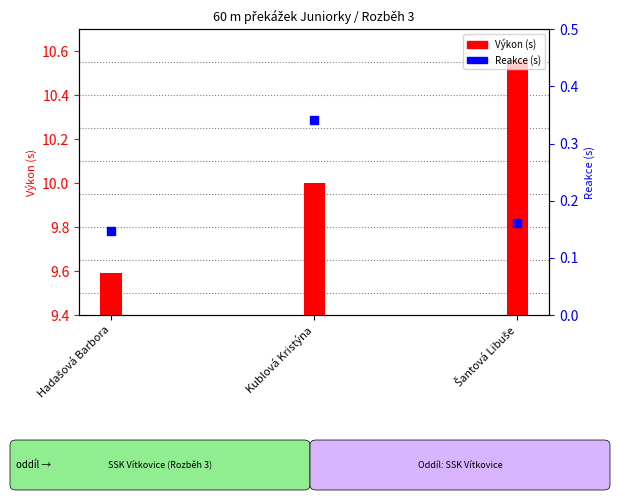

Is the value of Reakce (s) at Šantová Libuše greater than the value of Výkon (s) at Hadašová Barbora?

No